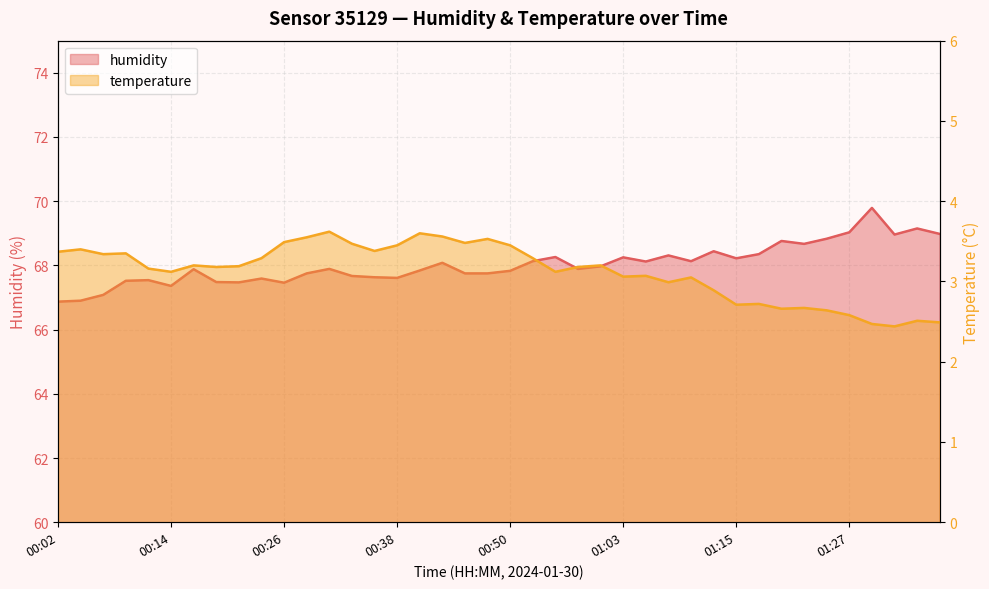

Rank the categories by temperature value from highest to lowest.

00:31, 00:41, 00:43, 00:28, 00:48, 00:26, 00:45, 00:33, 00:38, 00:50, 00:04, 00:36, 00:02, 00:09, 00:07, 00:24, 00:53, 00:16, 01:00, 00:21, 00:19, 00:58, 00:11, 00:14, 00:55, 01:05, 01:03, 01:10, 01:07, 01:12, 01:17, 01:15, 01:22, 01:20, 01:24, 01:27, 01:34, 01:37, 01:29, 01:32